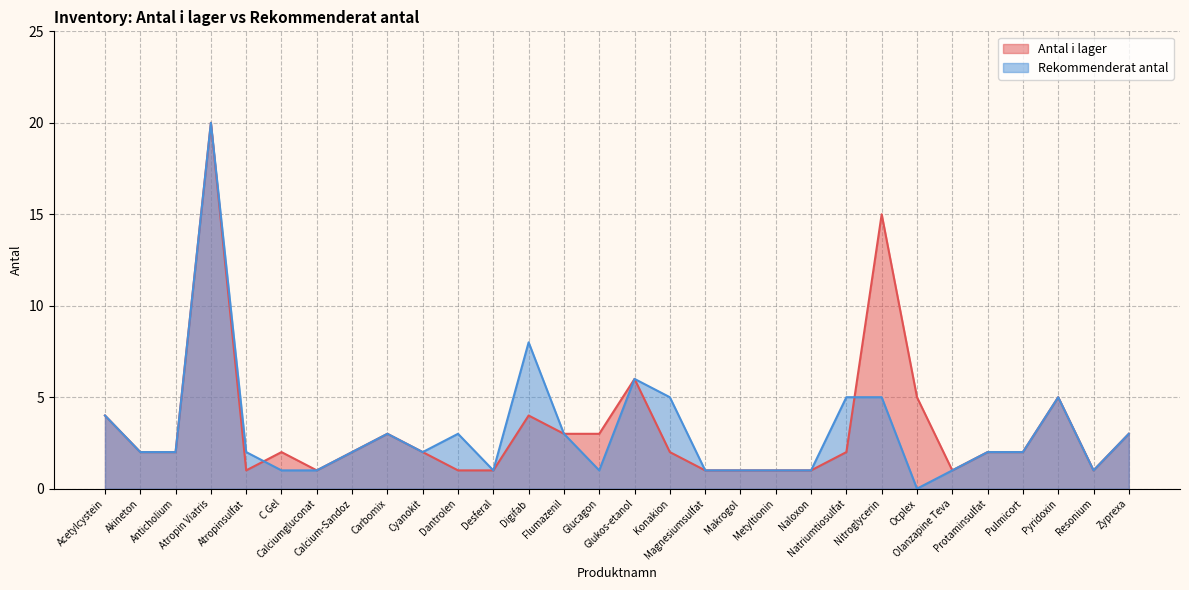

What is the total value across all series at Atropinsulfat?

3